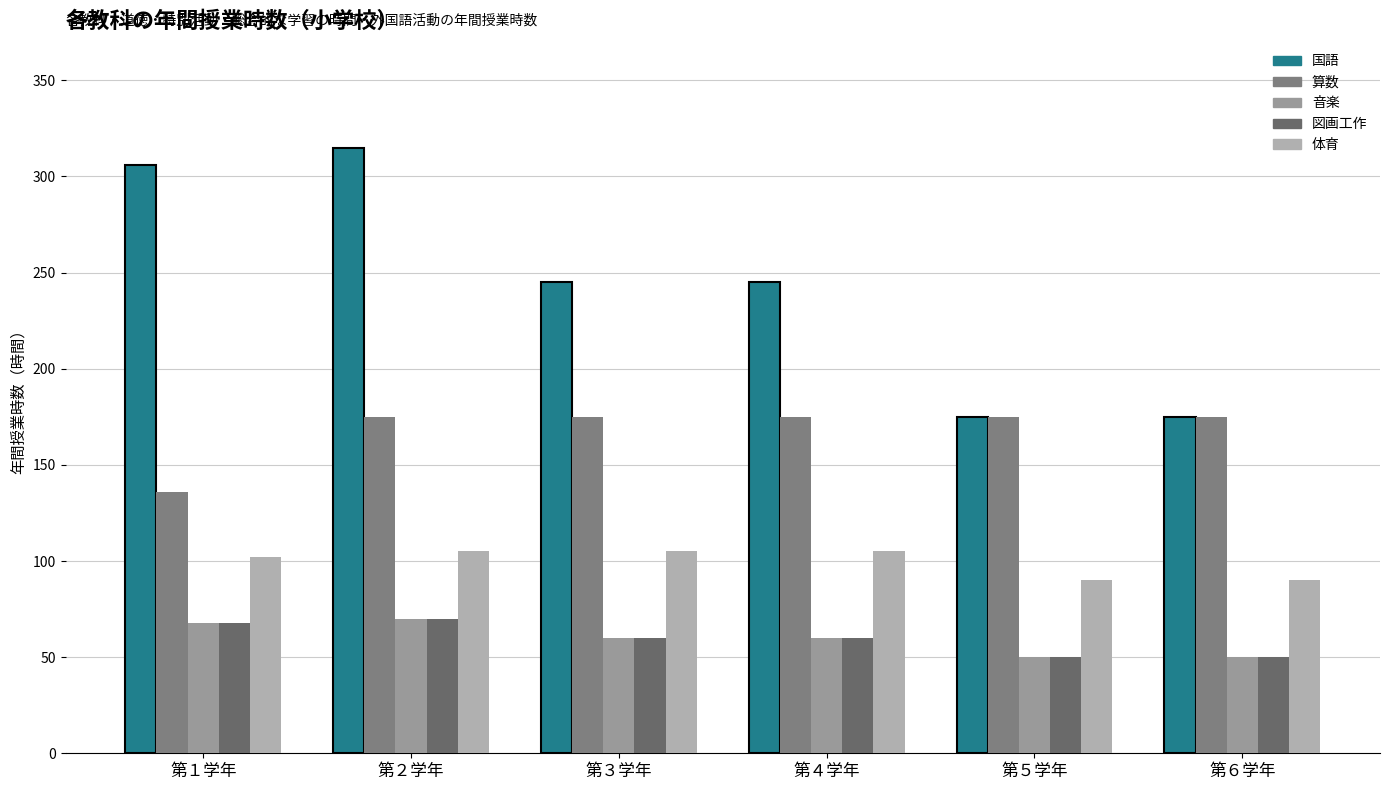

Does the chart contain stacked bars?

No